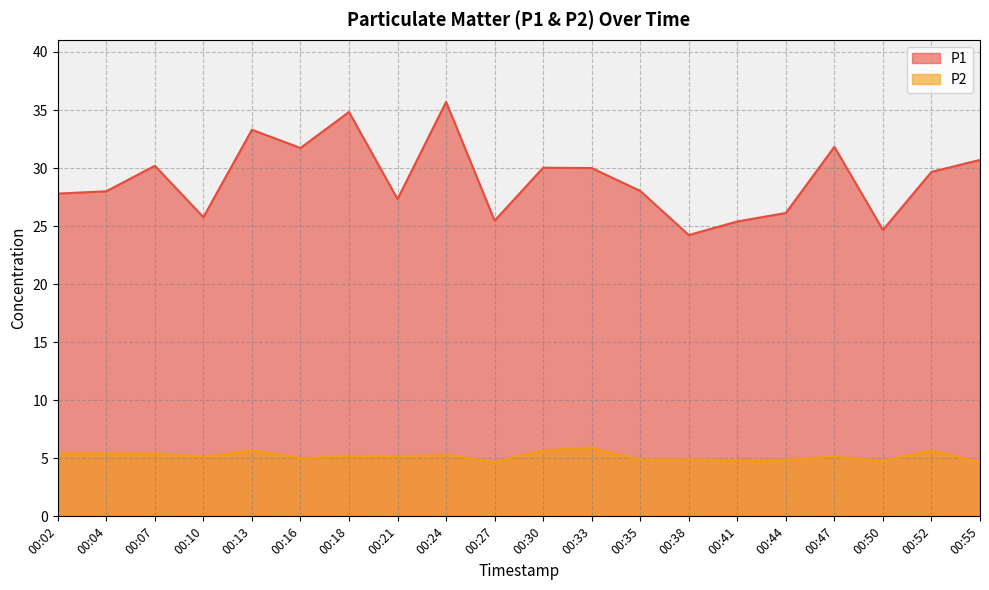

Which category has the lowest value across all series?

00:27